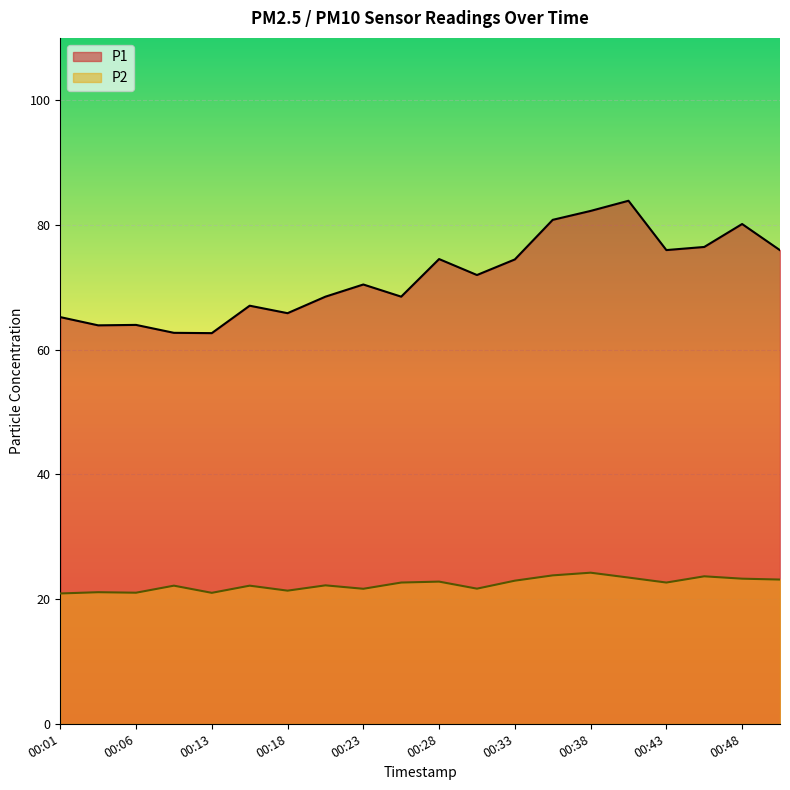

What is the value of the P2 point at the 3rd from the left?

21.0